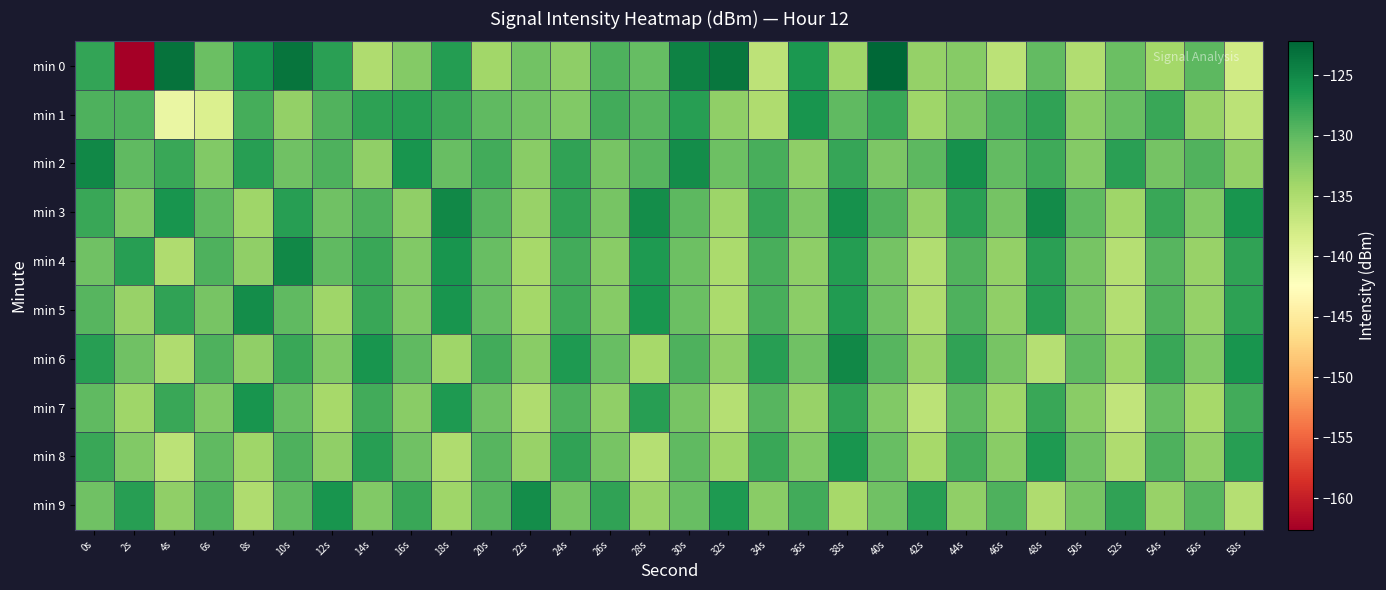

What is the minimum value shown in the chart?

-162.6